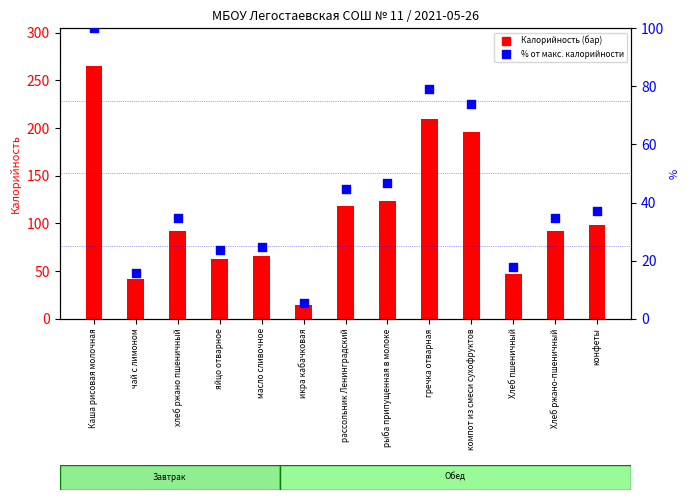

Which series reaches the minimum Y coordinate?

% белки от макс.